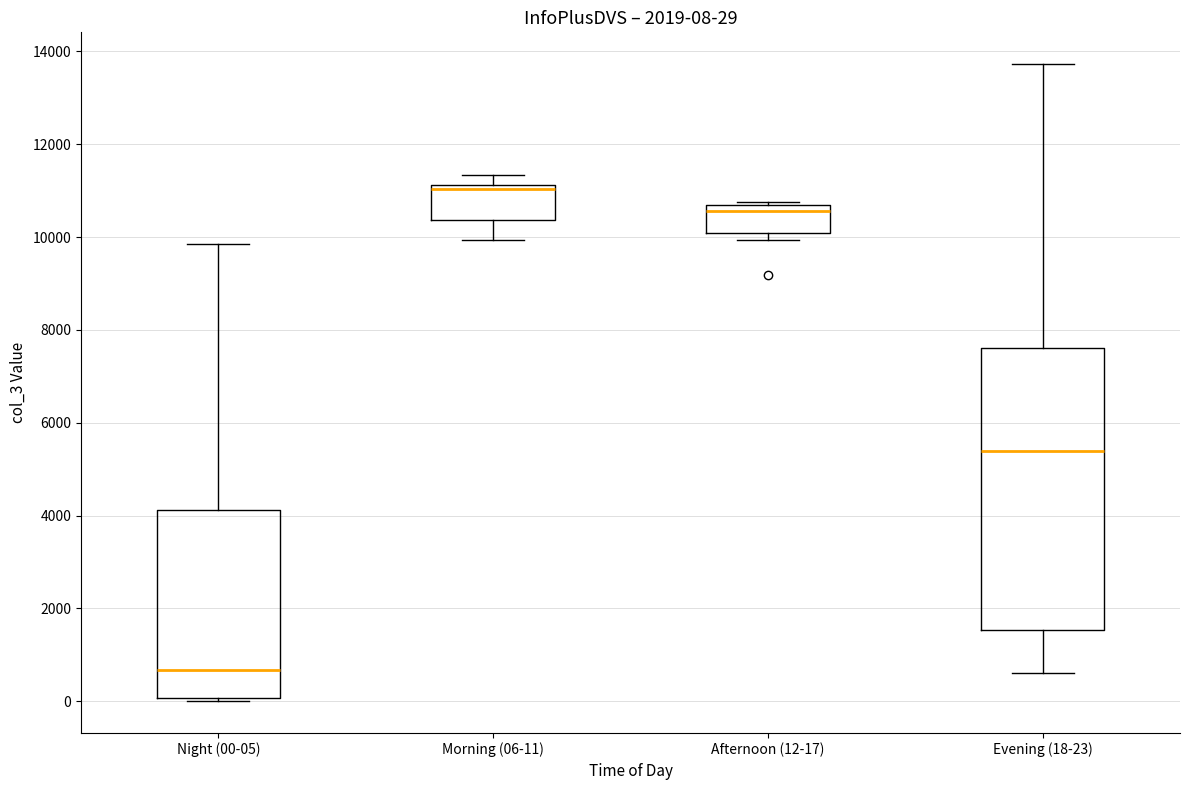

Which box's median line is the highest?

Morning (06-11)